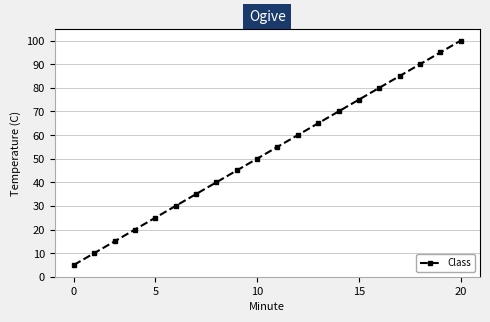

What is the value of the 3rd point from the left?

15.0